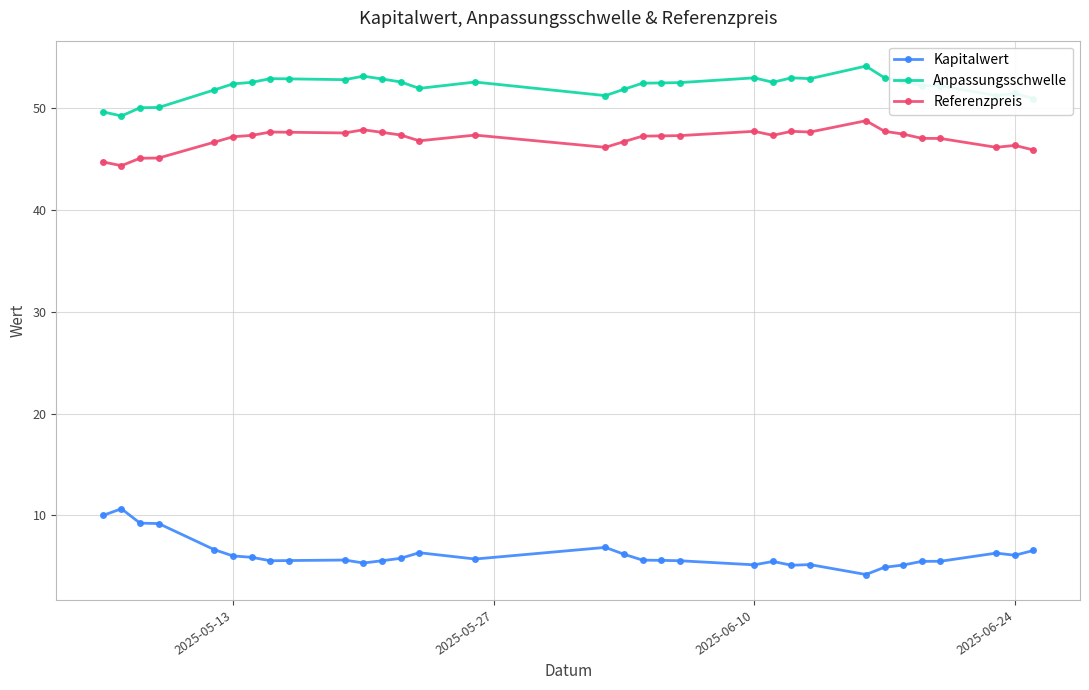

True or false: Anpassungsschwelle has more than 2 interior local peaks.

True